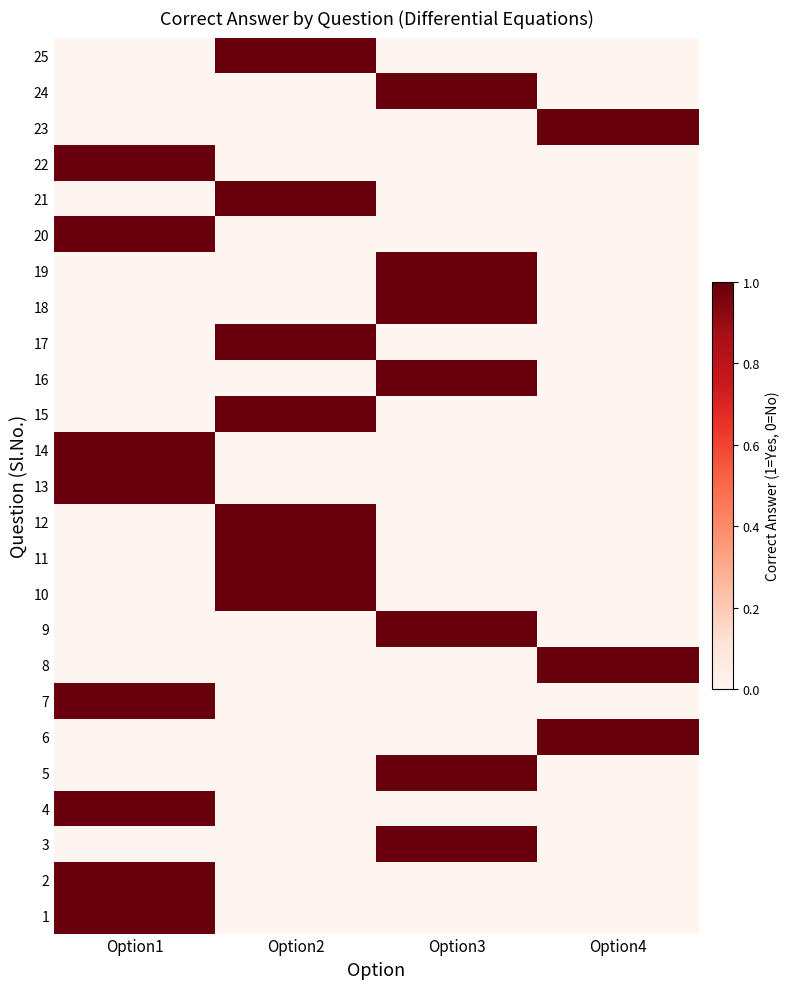

At which category does the chart reach its minimum across all series?

Option2